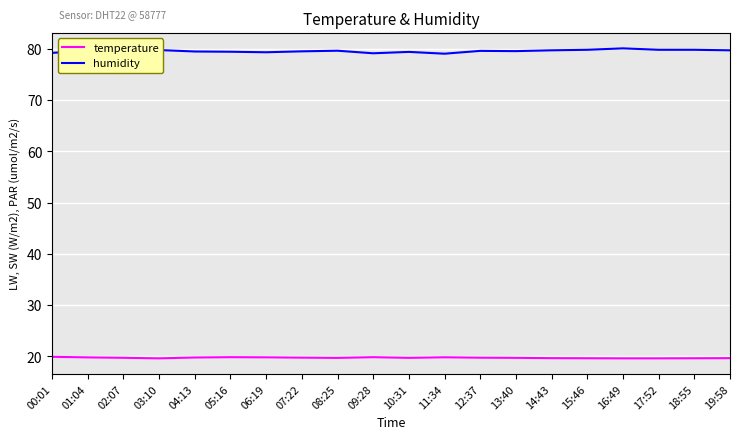

What is the minimum value for temperature?

19.6